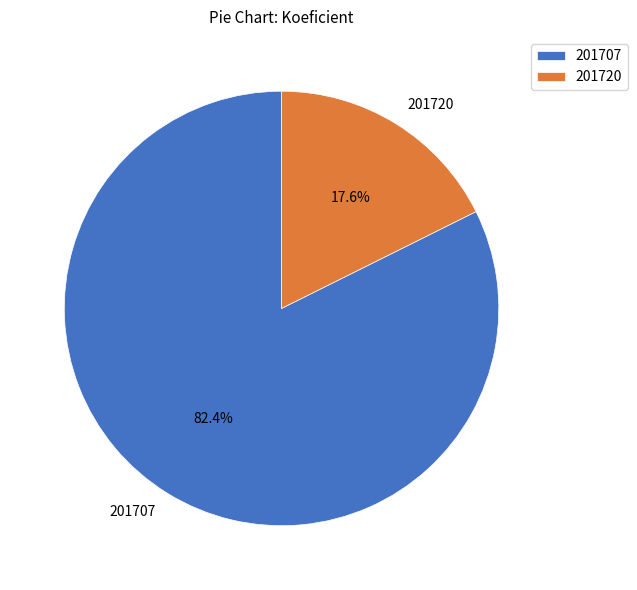

Which category has the biggest portion of the pie?

201707